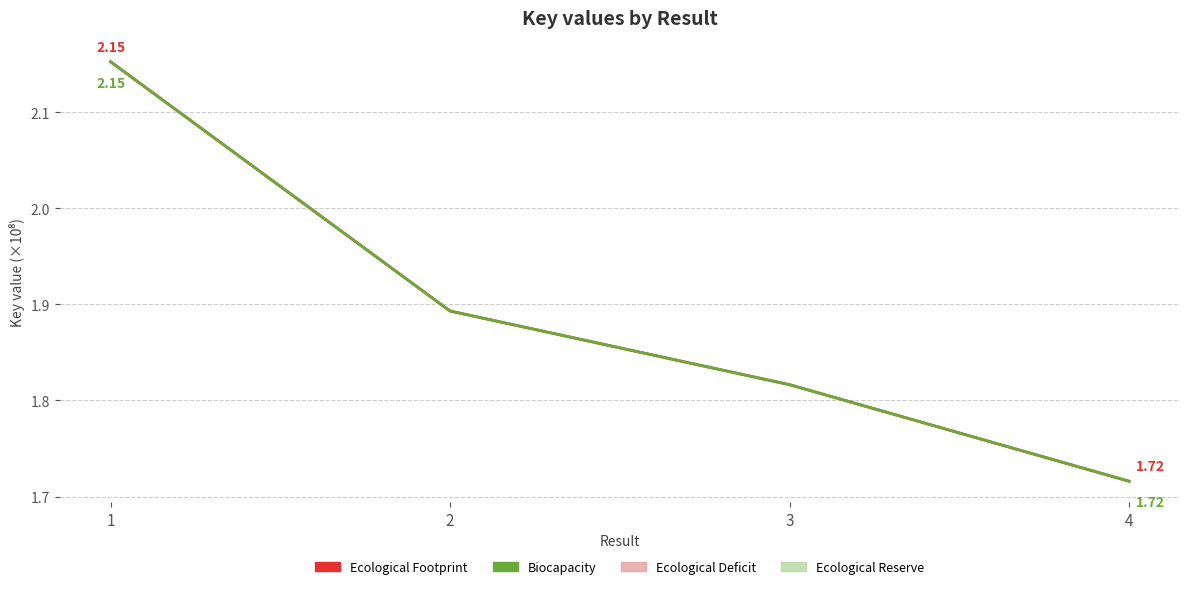

Is the value of Biocapacity at 4 greater than the value of Ecological Footprint at 1?

No